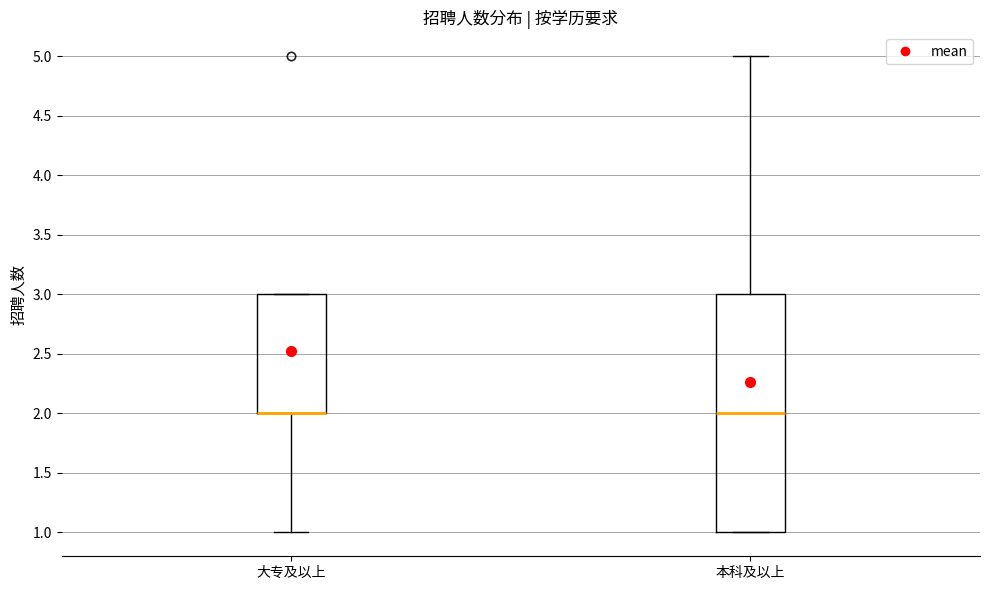

Comparing the boxes themselves (not the whiskers), which one is the tallest?

本科及以上